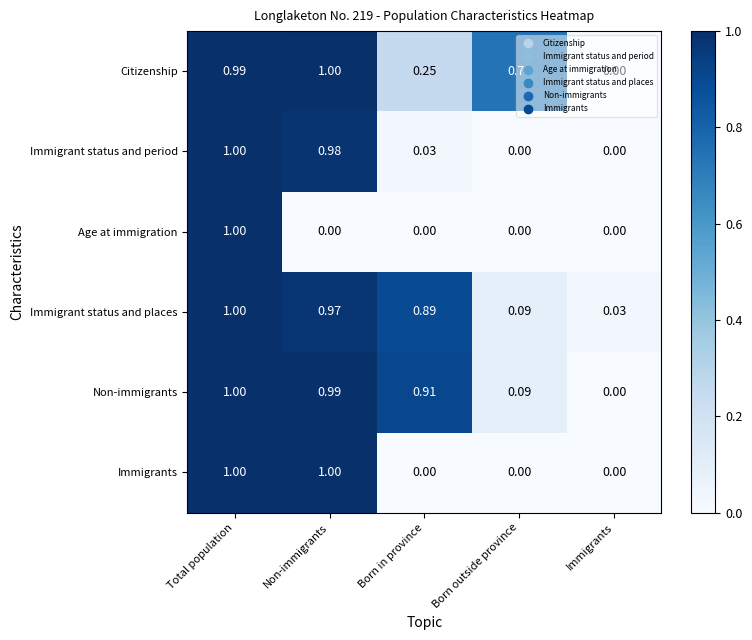

List the labels in order of Non-immigrants value, largest first.

Total population, Non-immigrants, Born in province, Born outside province, Immigrants